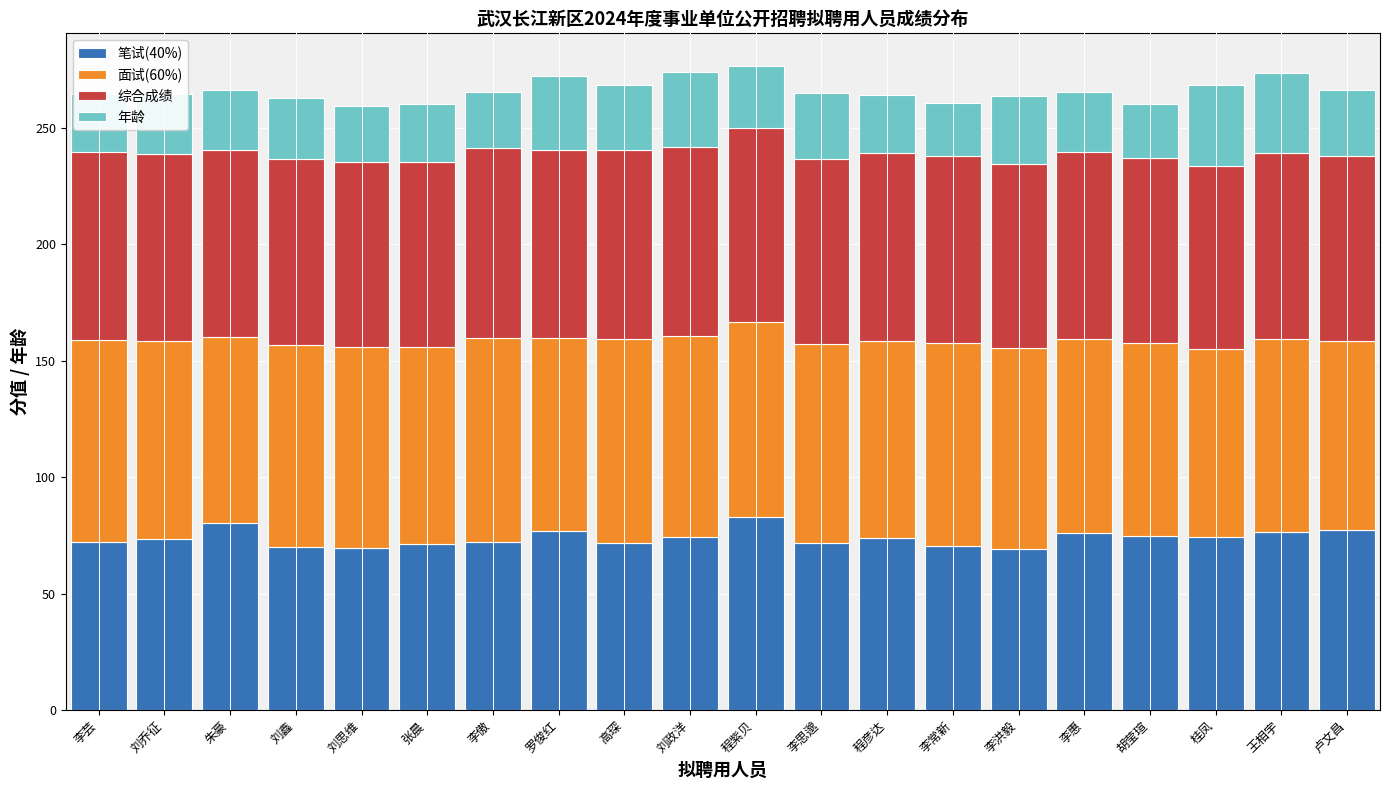

What is the total value across all series at 王相宇?

273.4